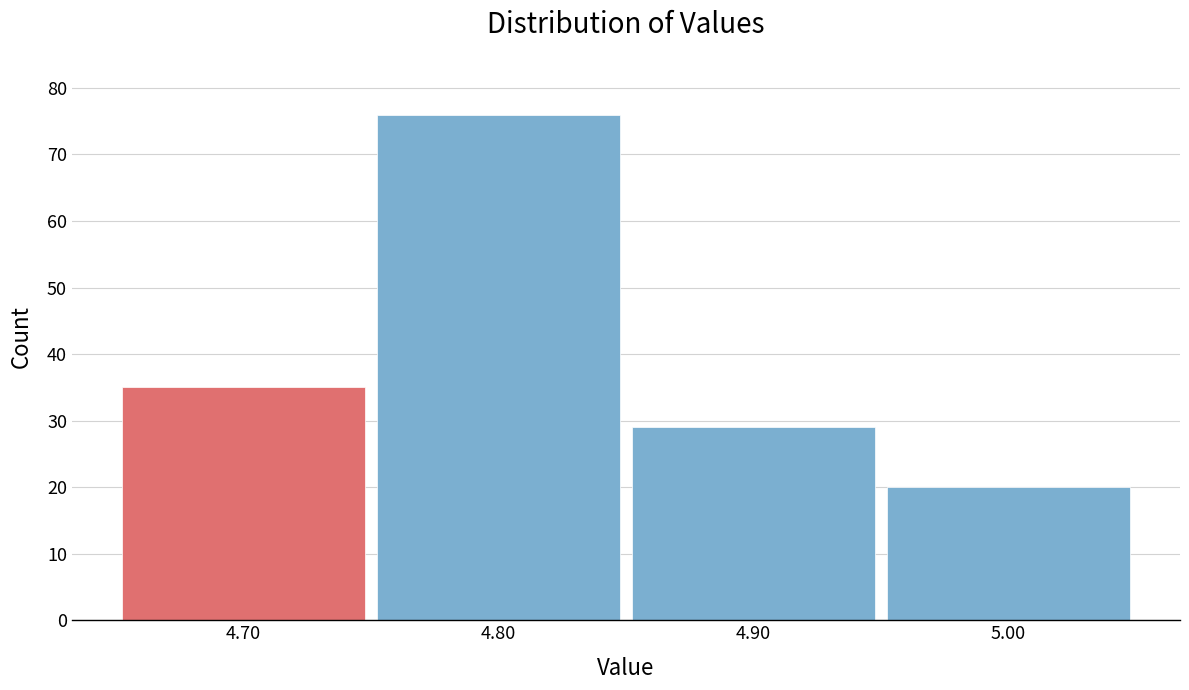

Reading left to right, extract all data points from this chart.

4.70=35	4.80=76	4.90=29	5.00=20